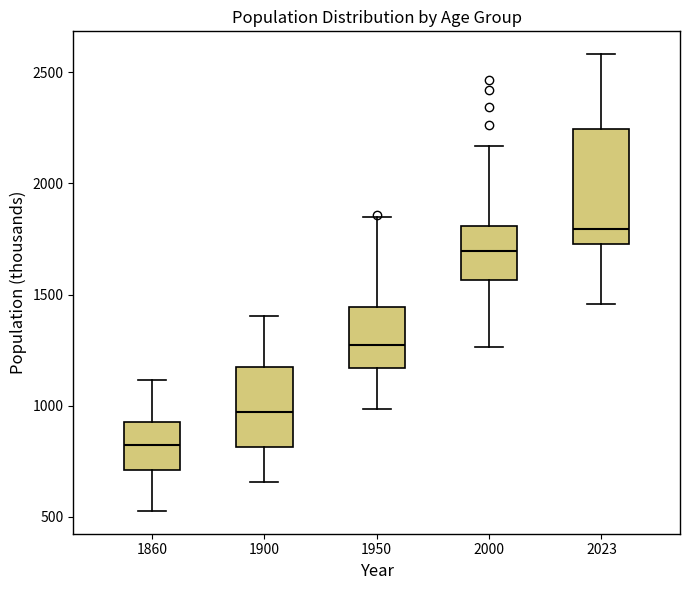

Which box is the tallest, from its lower edge to its upper edge?

2023